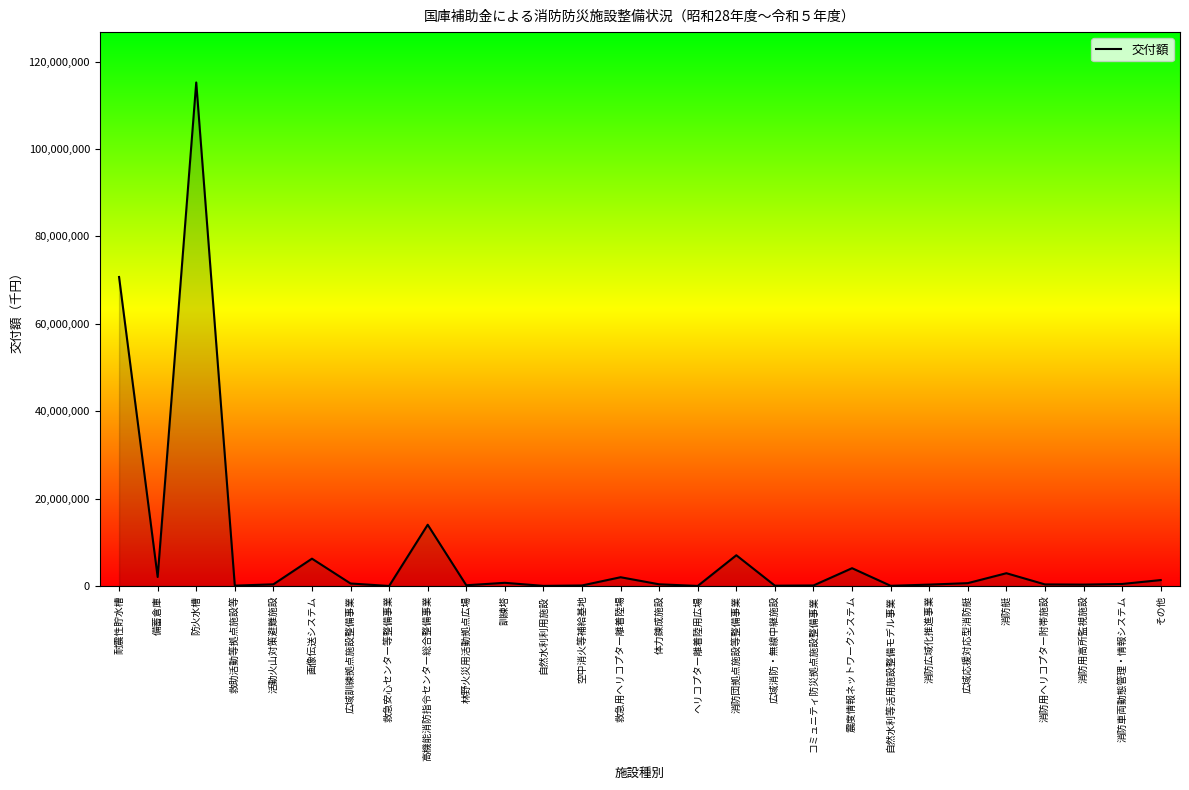

What is the greatest value displayed?

115231546